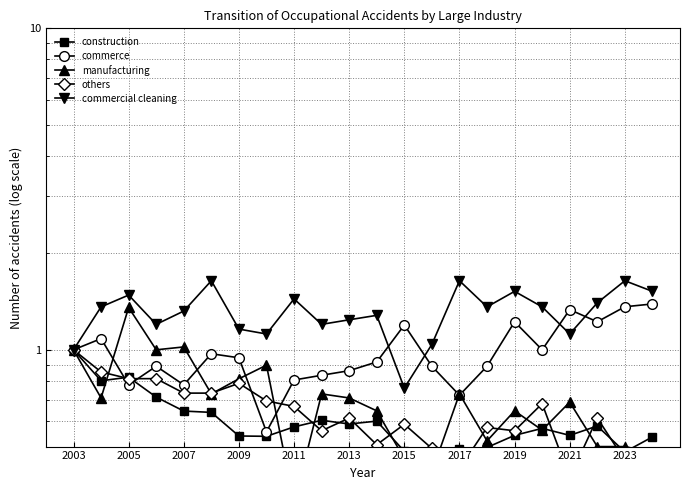

What is the average value of the construction series?

0.6